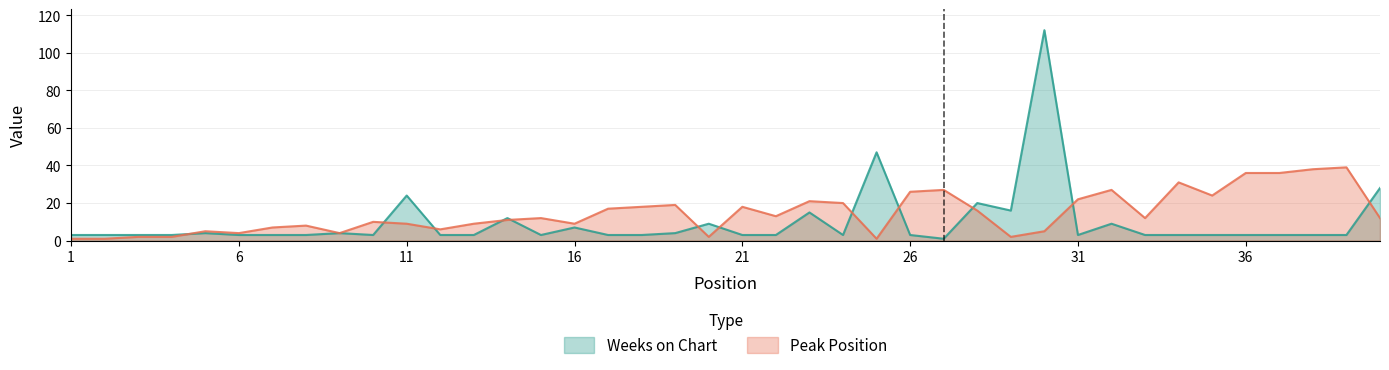

True or false: Weeks on Chart and Peak Position cross at least once.

True